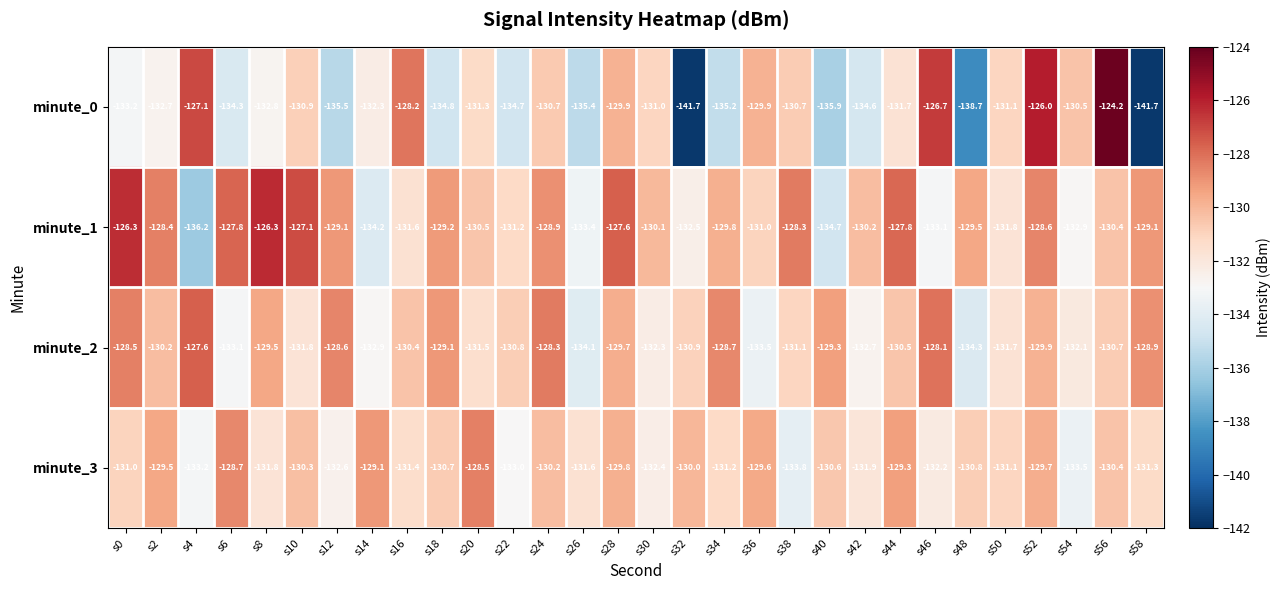

The minute_3 series shows -30.4 at s58. True or false?

False